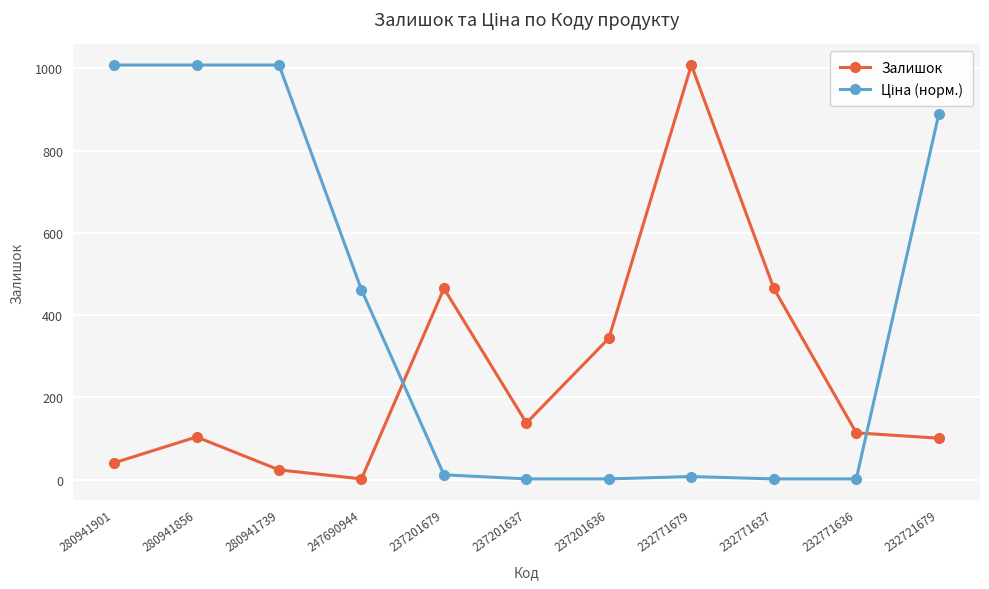

What is the difference between the maximum and minimum values in the Залишок series?

1006.0